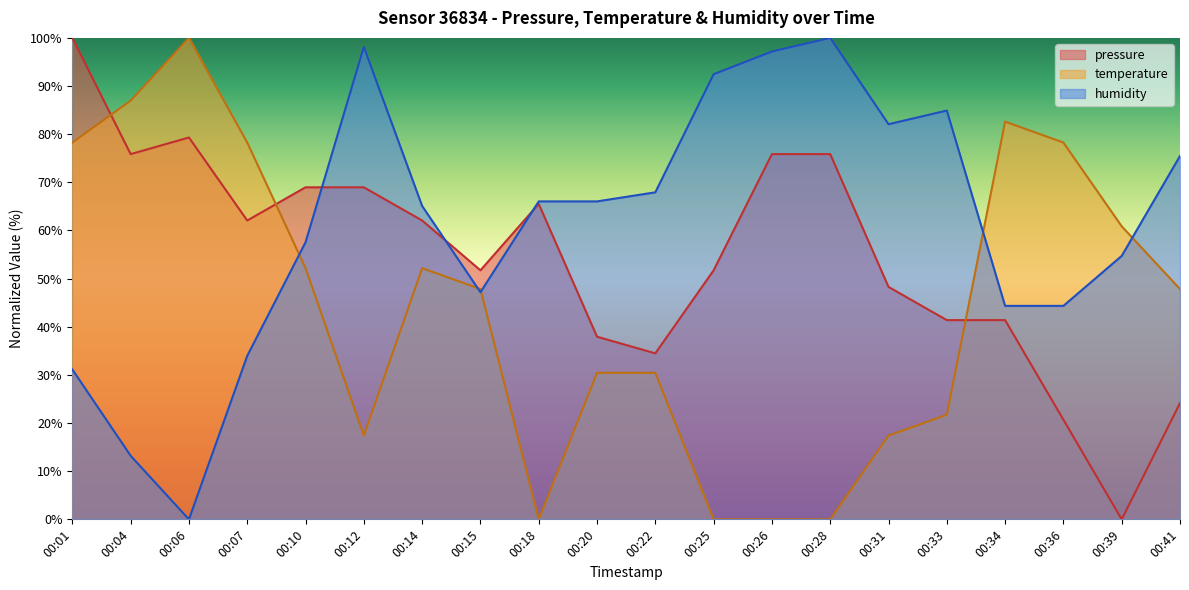

Rank the series at 00:06 from highest to lowest value.

temperature, pressure, humidity